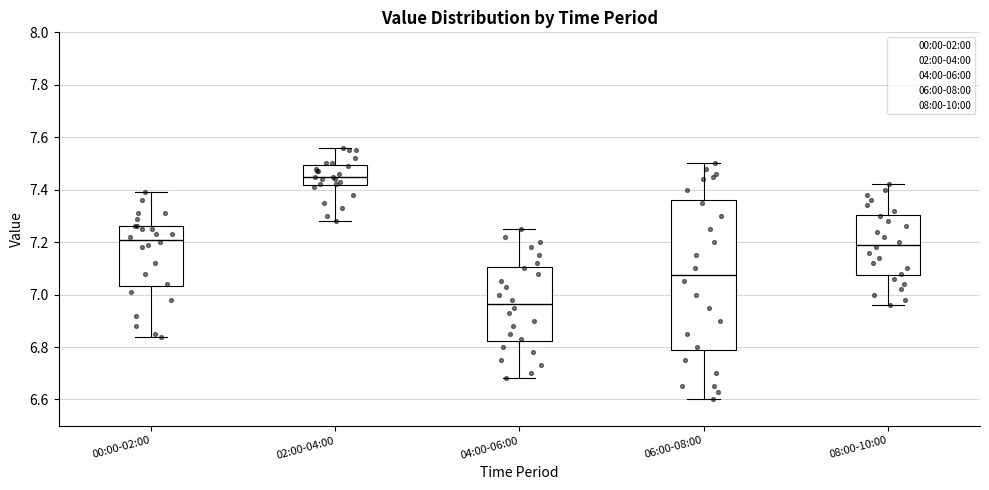

Which box is the tallest, from its lower edge to its upper edge?

06:00-08:00